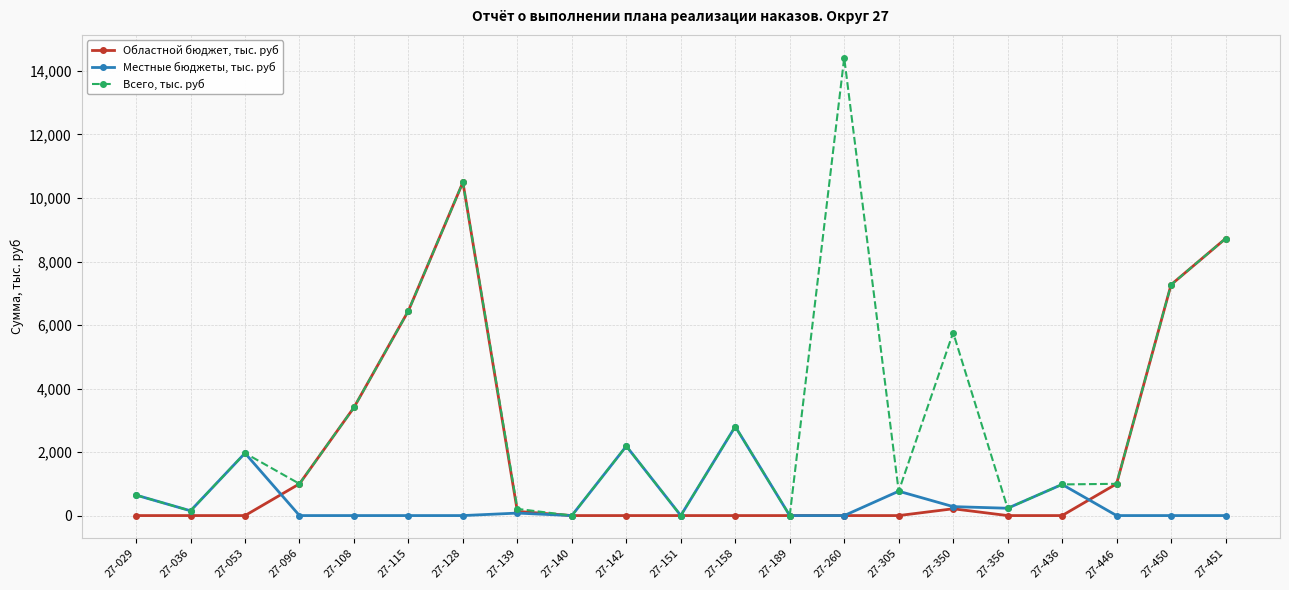

Is the value of Всего, тыс. руб at 27-053 greater than the value of Областной бюджет, тыс. руб at 27-096?

Yes